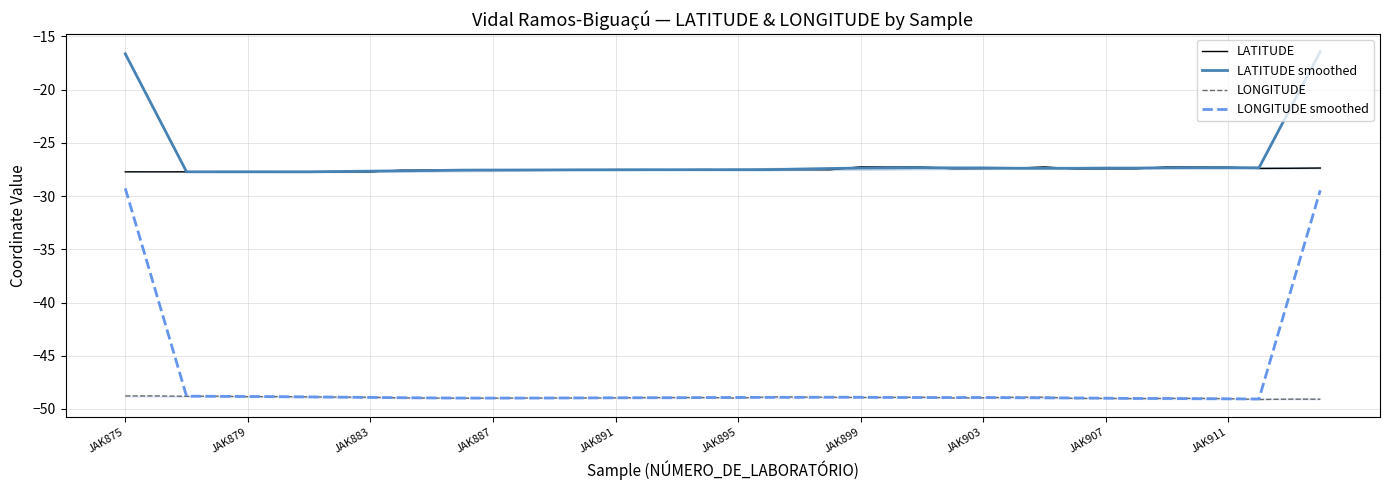

Does the chart have visible grid lines?

Yes